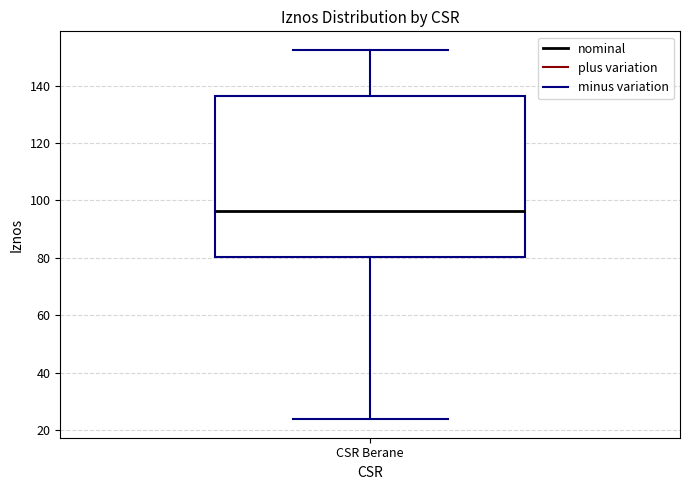

Where does the median line of the box for CSR Berane sit on the y-axis? The values are not printed on the chart, so give them approximately, as read against the axis.

96